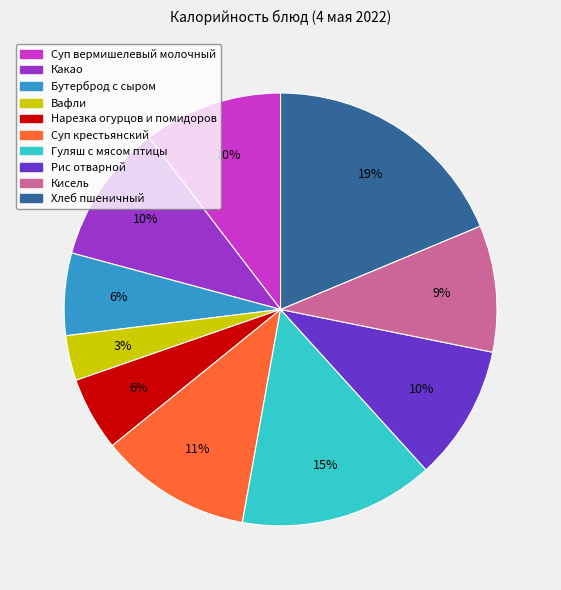

Do Рис отварной and Гуляш с мясом птицы together represent more than half of the pie?

No